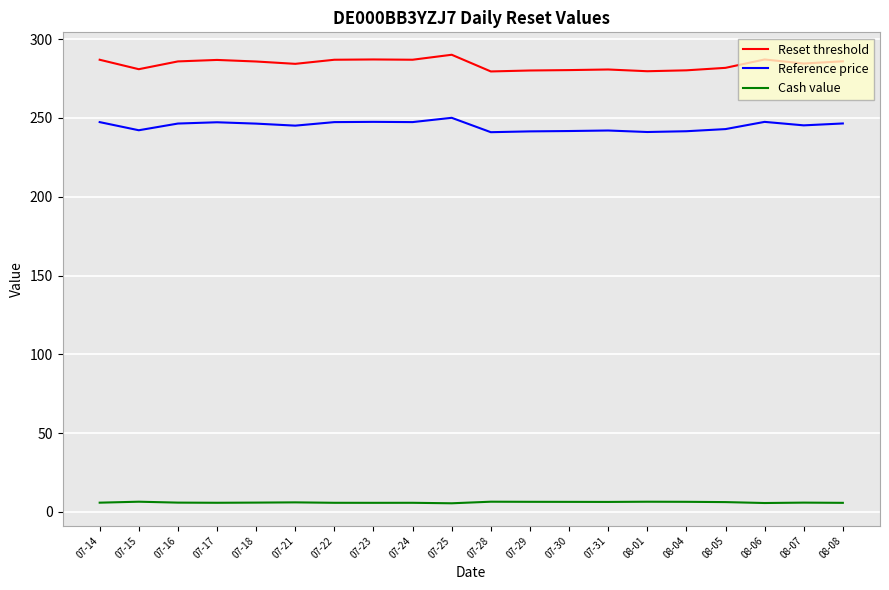

True or false: Reference price has a value of 397.5 at 07-15.

False